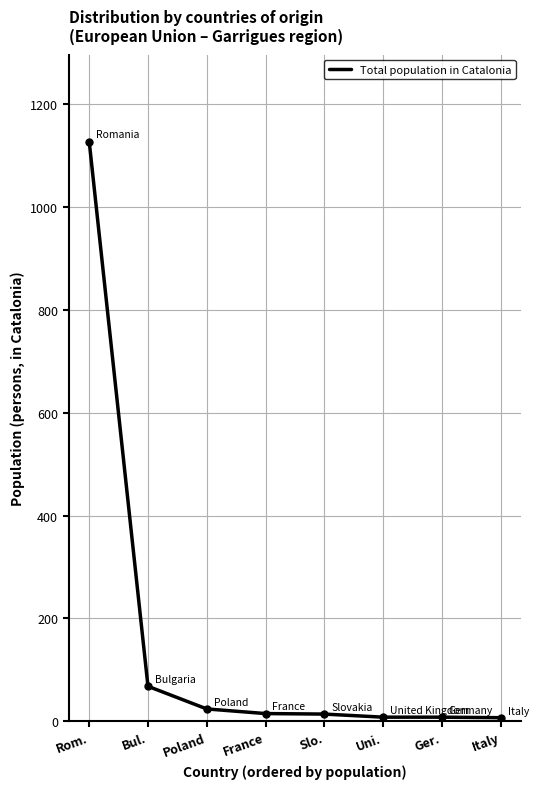

The chart shows a value of 68 at Bul.. True or false?

True